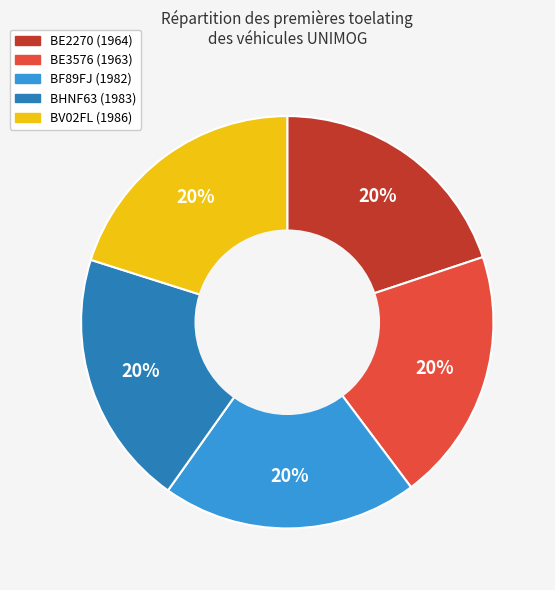

Is the sum of BE3576 and BE2270 greater than half?

No